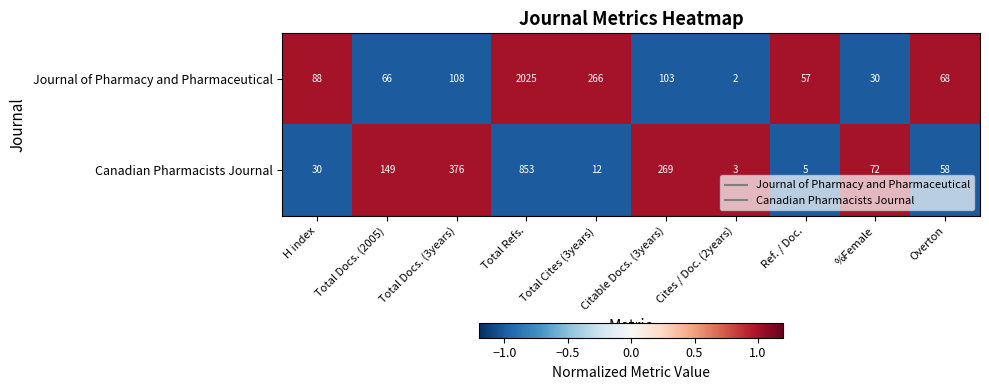

What is the sum of the Canadian Pharmacists Journal values at Overton and Total Cites (3years)?

70